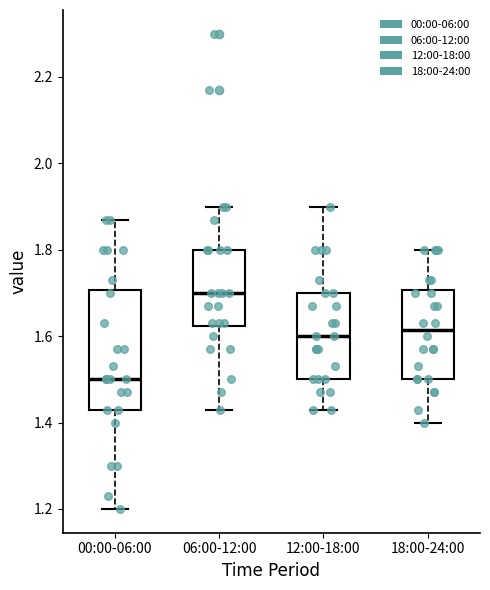

Reading left to right, transcribe this box plot: for each box, give where its median line is, the range the box spans, and where its two whiskers end, as read against the y-axis. The values are not printed on the chart, so give them approximately, as read against the axis.

00:00-06:00: median 1.50, box 1.44 to 1.70, whiskers 1.20 to 1.88
06:00-12:00: median 1.70, box 1.62 to 1.80, whiskers 1.44 to 1.90
12:00-18:00: median 1.60, box 1.50 to 1.70, whiskers 1.44 to 1.90
18:00-24:00: median 1.62, box 1.50 to 1.70, whiskers 1.40 to 1.80